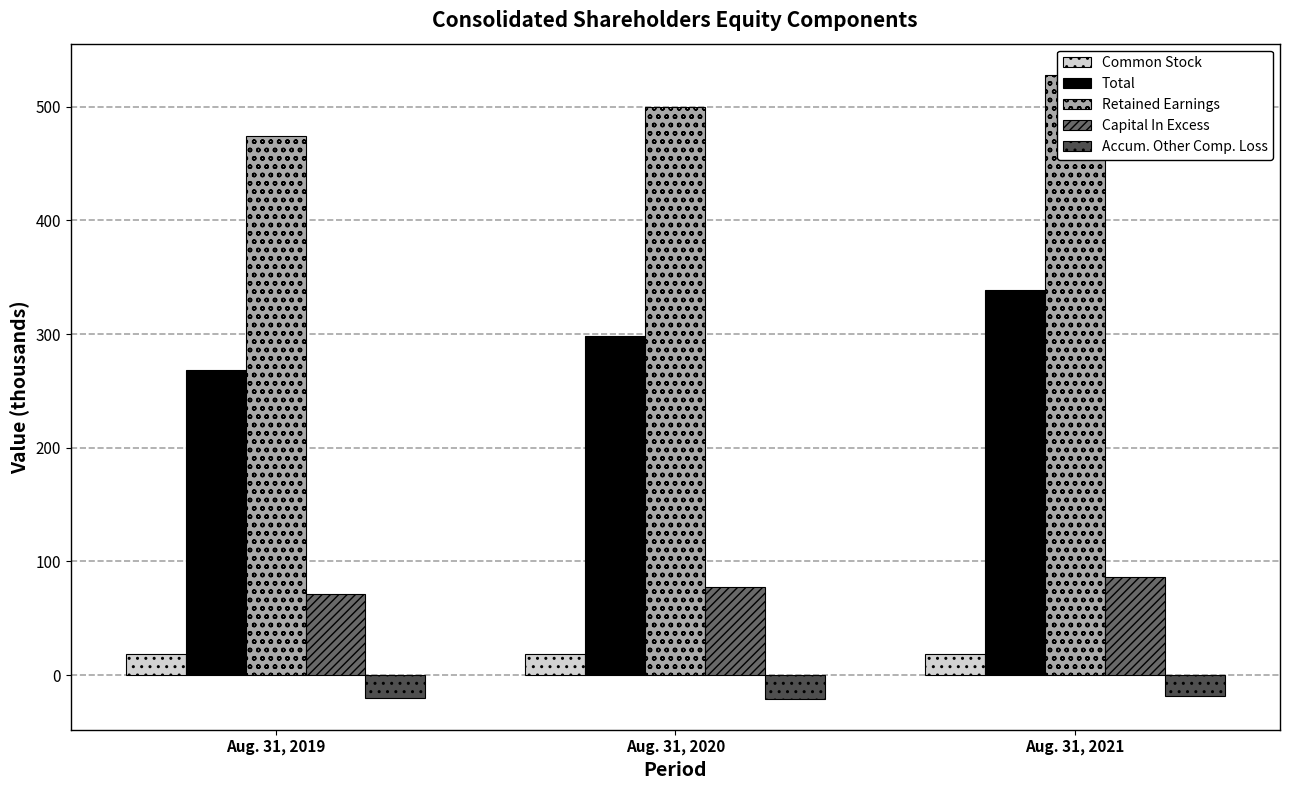

What is the difference between the highest and lowest values at Aug. 31, 2021?

546.1